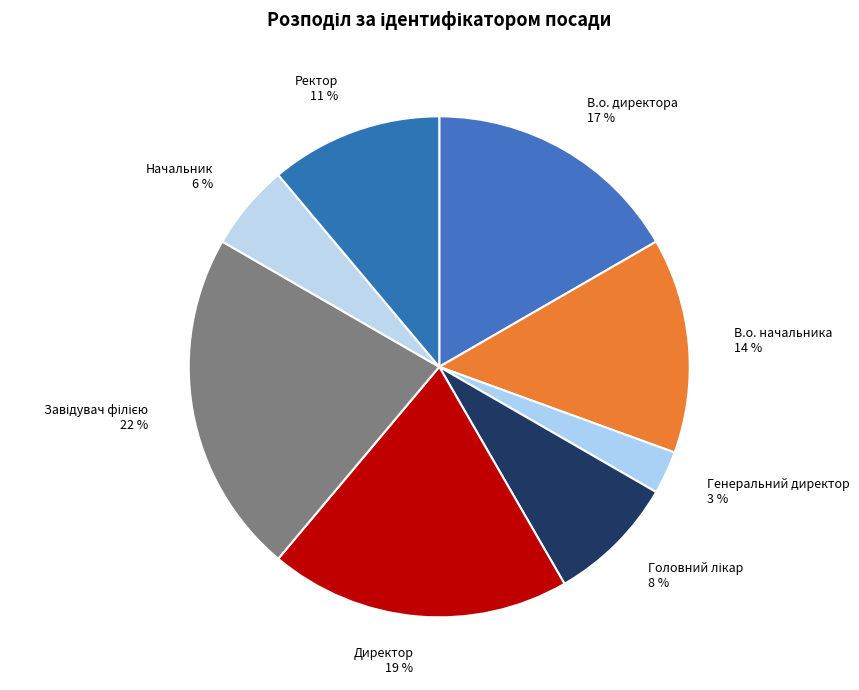

To the nearest percent, what is the difference between the largest and smallest slice percentages?

19%